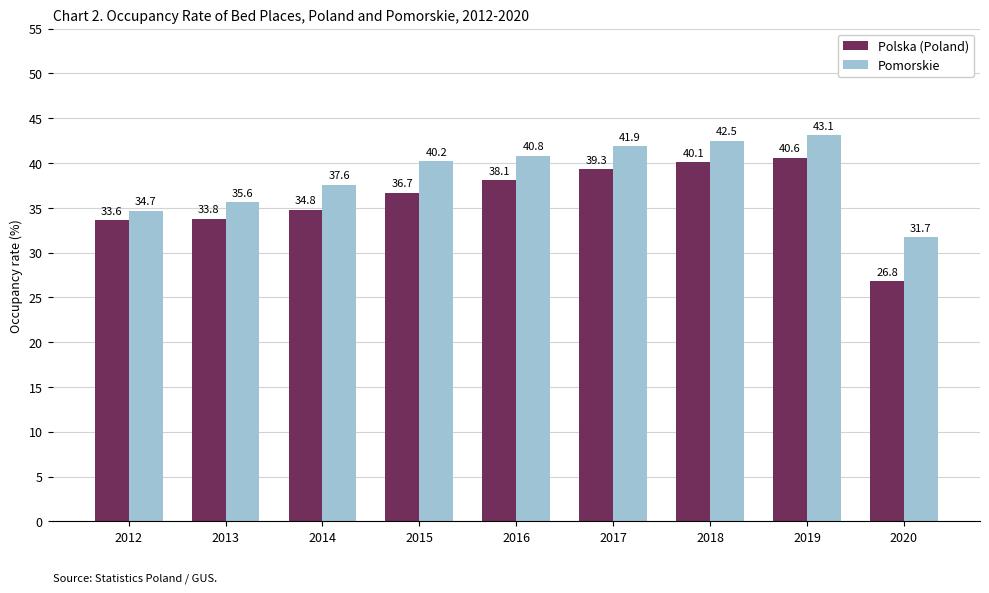

At 2017, list the series in order from largest to smallest.

Pomorskie, Polska (Poland)